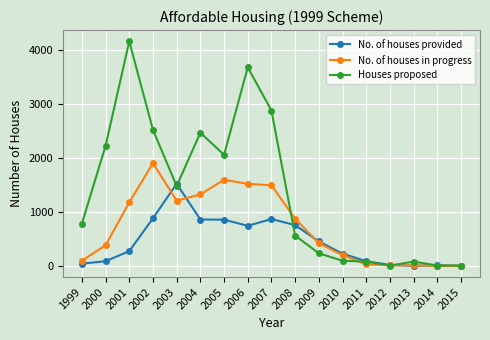

At which category does No. of houses in progress reach its first local valley?

2003